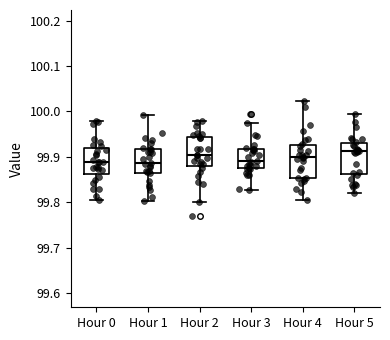

Reading left to right, read every box against the y-axis: the position of its median line, the range the box covers, and the ends of its whiskers. The values are not printed on the chart, so give them approximately, as read against the axis.

Hour 0: median 99.89, box 99.86 to 99.92, whiskers 99.80 to 99.98
Hour 1: median 99.89, box 99.87 to 99.92, whiskers 99.80 to 99.99
Hour 2: median 99.90, box 99.88 to 99.94, whiskers 99.80 to 99.98
Hour 3: median 99.89, box 99.87 to 99.92, whiskers 99.83 to 99.97
Hour 4: median 99.90, box 99.85 to 99.93, whiskers 99.80 to 100.02
Hour 5: median 99.91, box 99.86 to 99.93, whiskers 99.82 to 99.99